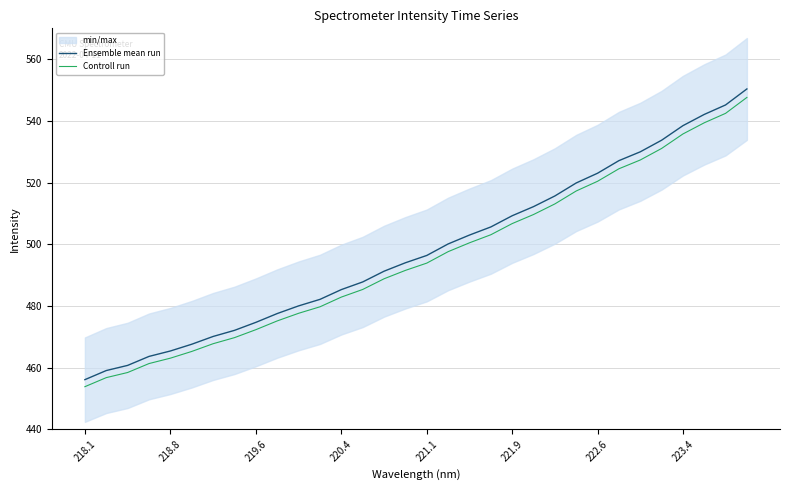

Is it true that Ensemble mean run equals 456.1 at 218.1?

True